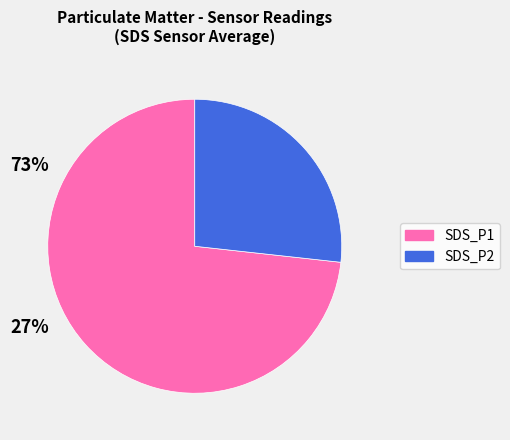

What is the ratio of the value at SDS_P2 to the value at SDS_P1?

0.4